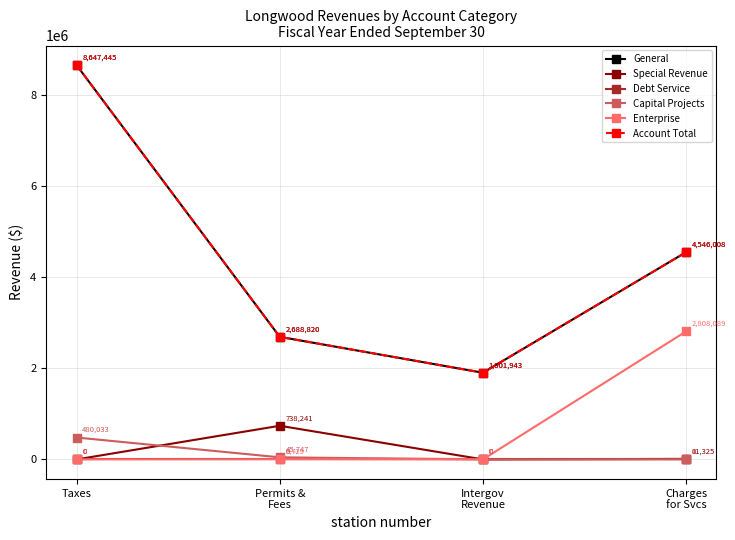

List the series in order of their peak value, highest first.

General, Account Total, Enterprise, Special Revenue, Capital Projects, Debt Service